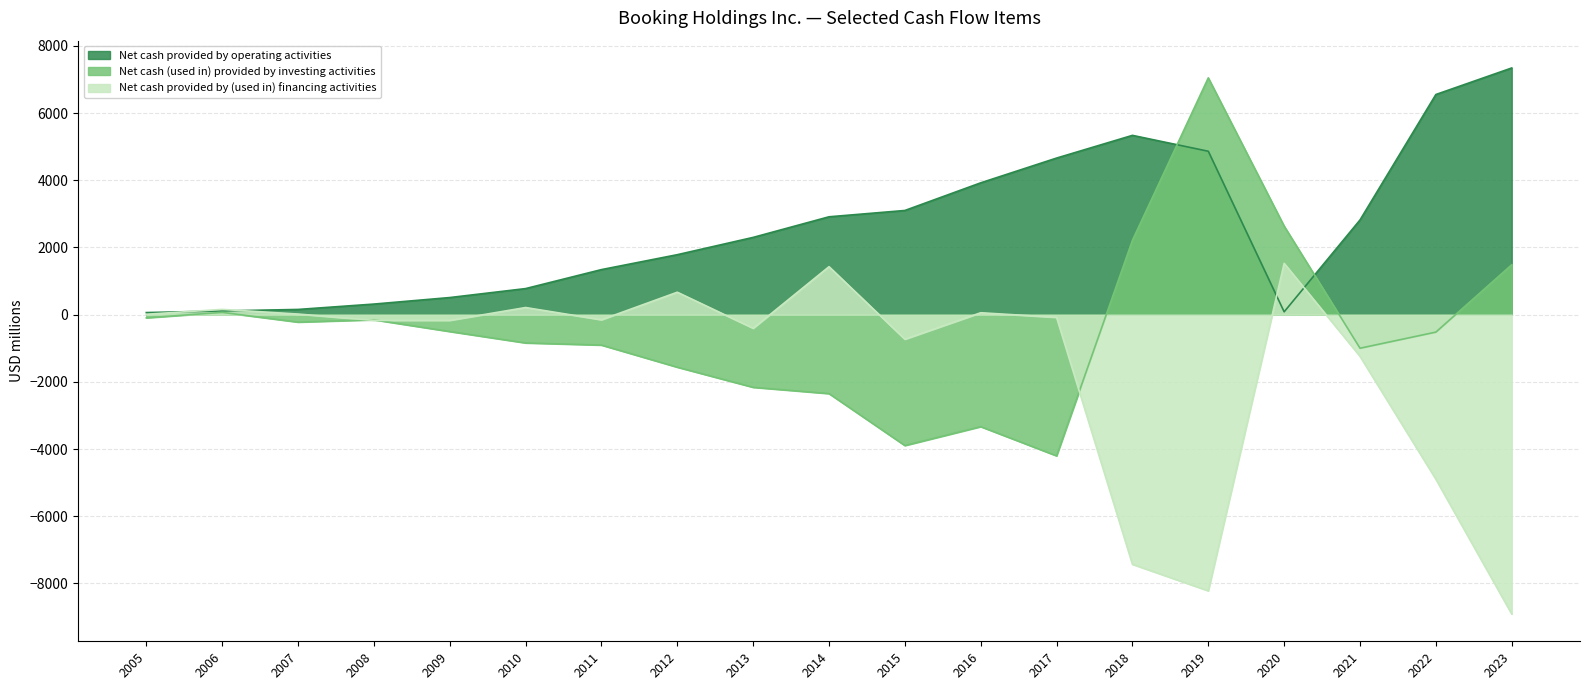

The Net cash provided by (used in) financing activities series shows -169 at 2008. True or false?

True